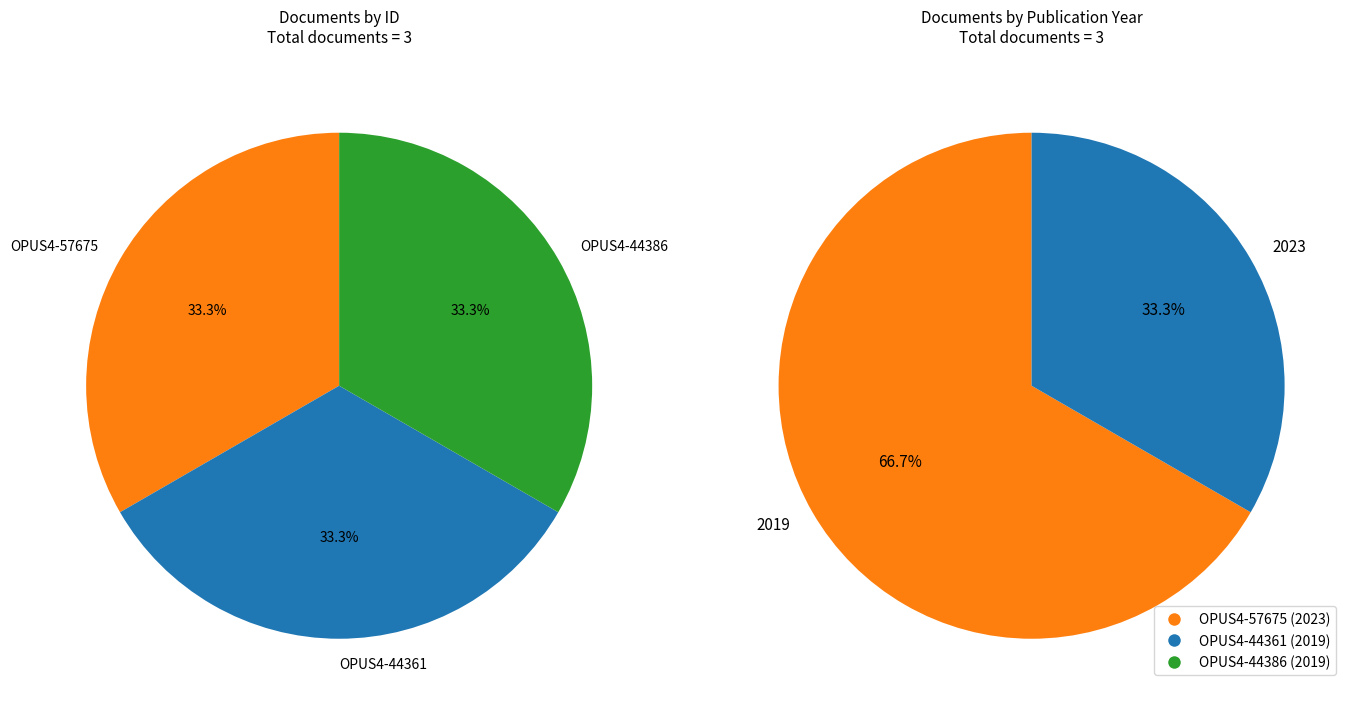

Count the number of slices in the pie.

3